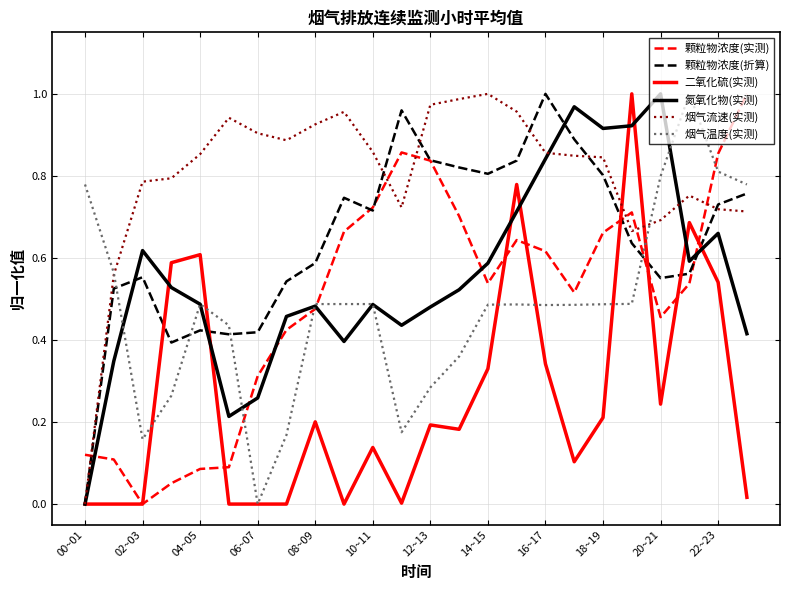

True or false: 颗粒物浓度(折算) and 氮氧化物(实测) cross at least once.

True